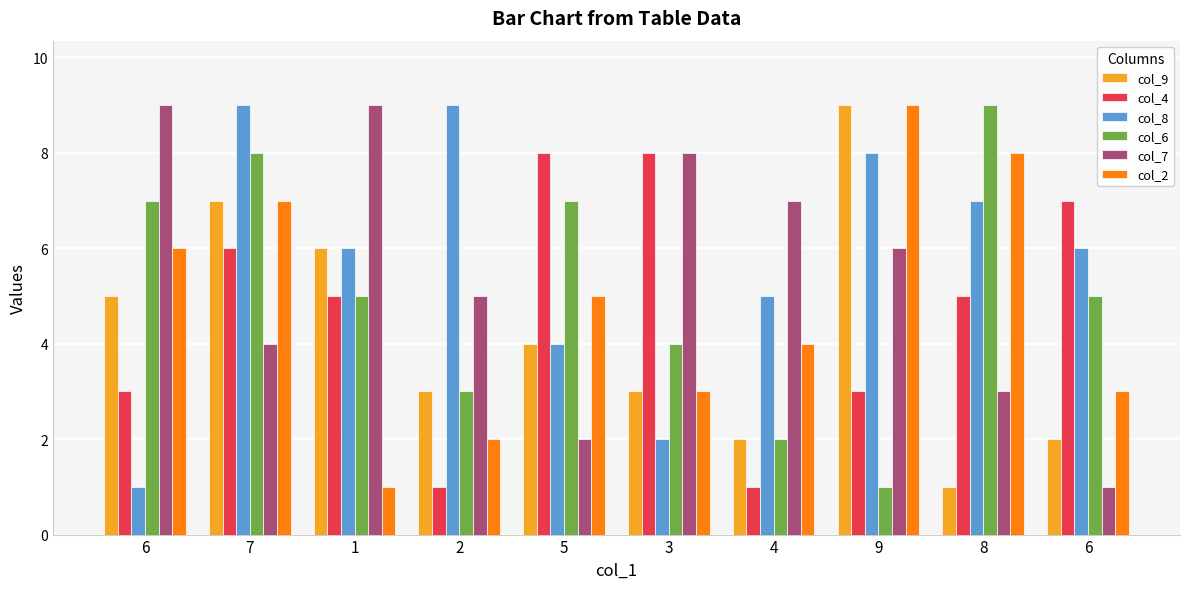

Are the bars horizontal?

No